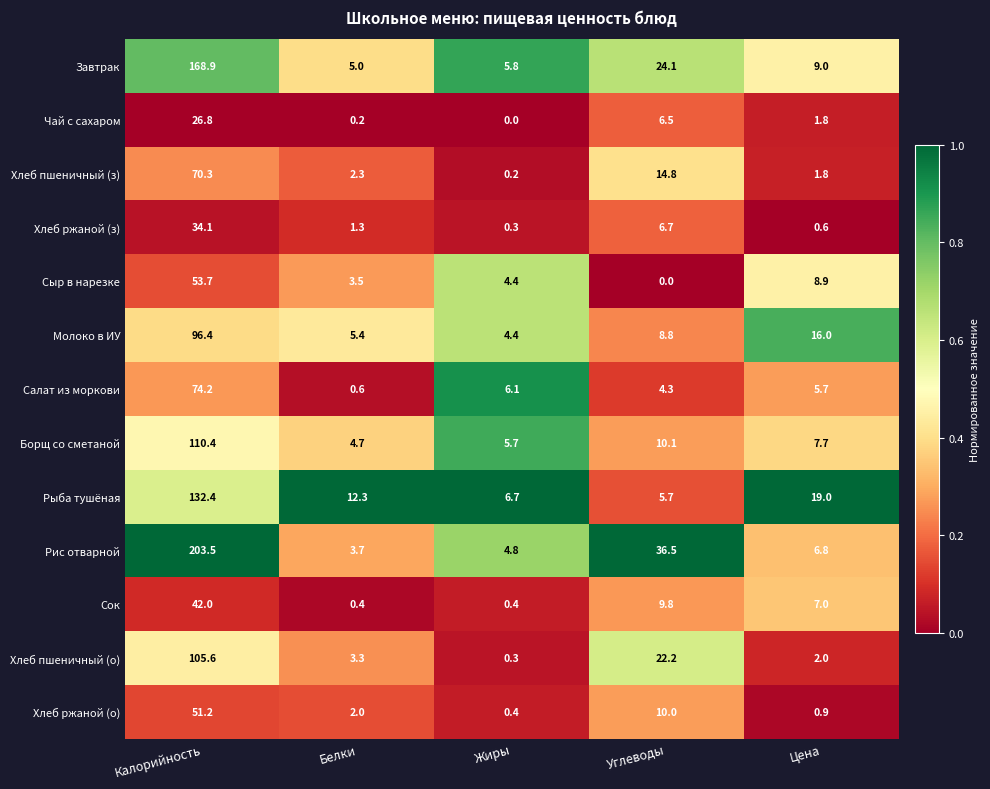

At which category is the sum across all series the highest?

Калорийность